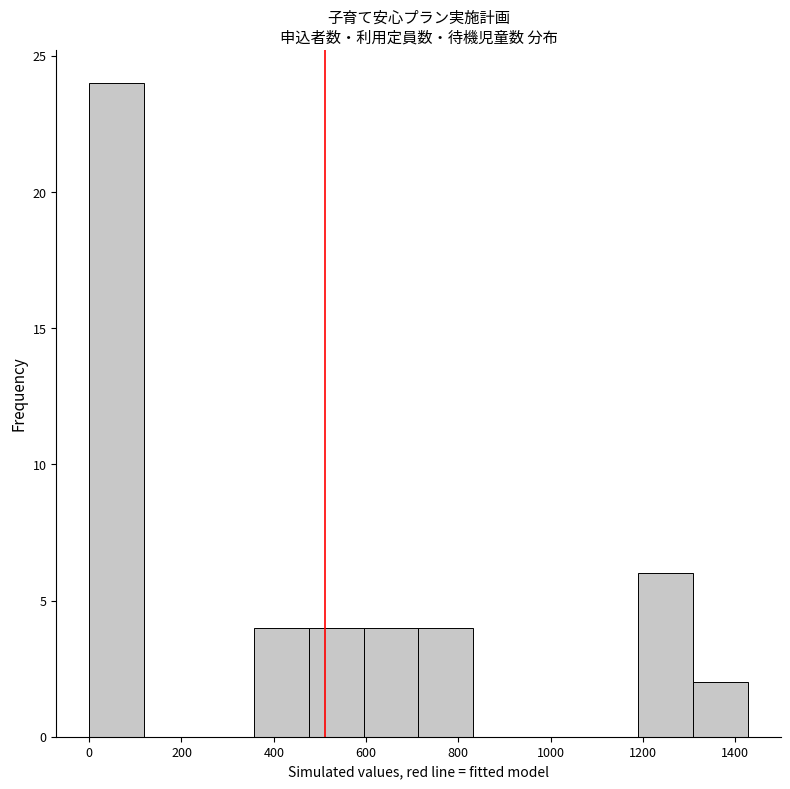

Reading left to right, transcribe this chart: for each bar, give the range it covers on the x-axis and its height. Neither the bar edges nor the heights are printed on the chart, so give them approximately, as read against the axes.

0 to 120: 24
120 to 240: 0
240 to 360: 0
360 to 480: 4
480 to 600: 4
600 to 720: 4
720 to 840: 4
840 to 960: 0
960 to 1080: 0
1080 to 1180: 0
1180 to 1300: 6
1300 to 1420: 2